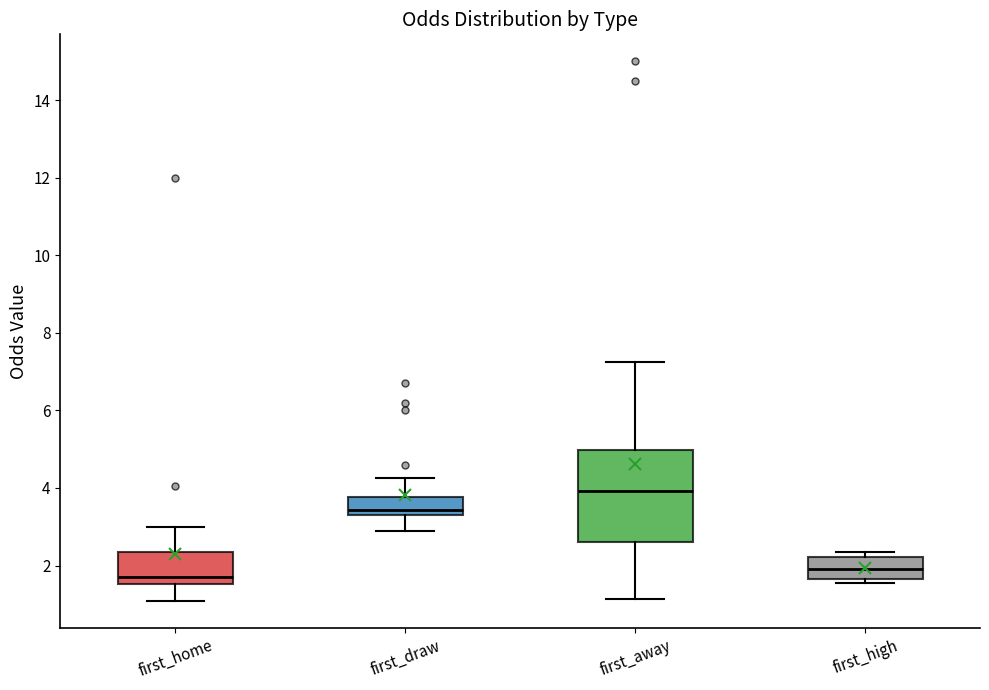

Reading left to right, read every box against the y-axis: the position of its median line, the range the box covers, and the ends of its whiskers. The values are not printed on the chart, so give them approximately, as read against the axis.

first_home: median 1.8, box 1.6 to 2.4, whiskers 1.0 to 3.0
first_draw: median 3.4 (just above the box's lower edge), box 3.4 to 3.8, whiskers 3.0 to 4.2
first_away: median 4.0, box 2.6 to 5.0, whiskers 1.2 to 7.2
first_high: median 2.0, box 1.6 to 2.2, whiskers 1.6 (just below the box's lower edge) to 2.4